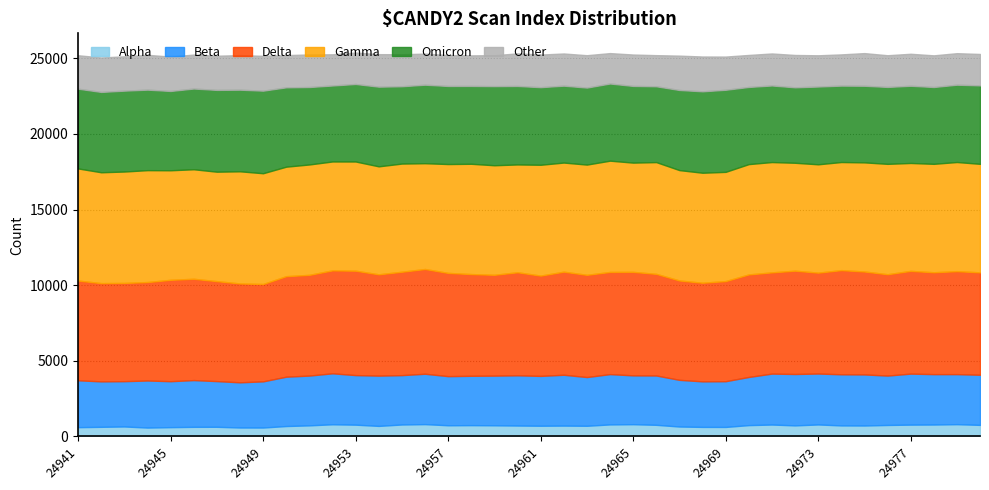

Is it true that Other equals 980 at 24941?

False